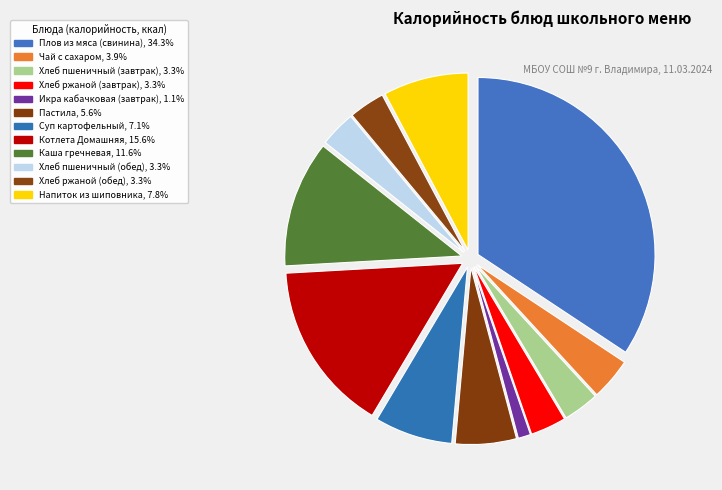

Is the sum of Хлеб пшеничный (завтрак) and Каша гречневая greater than half?

No